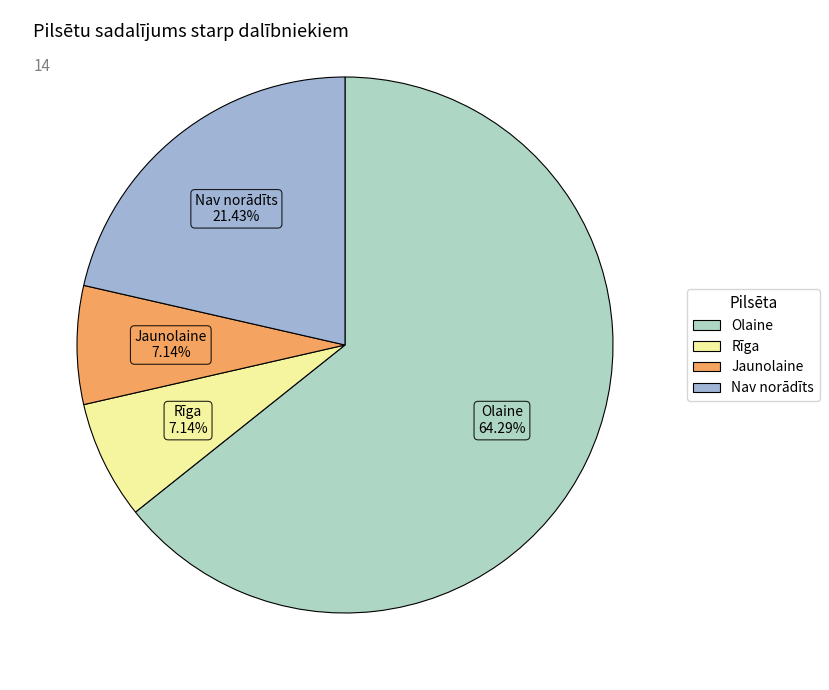

What percentage do Olaine and Rīga together represent?

71.4%